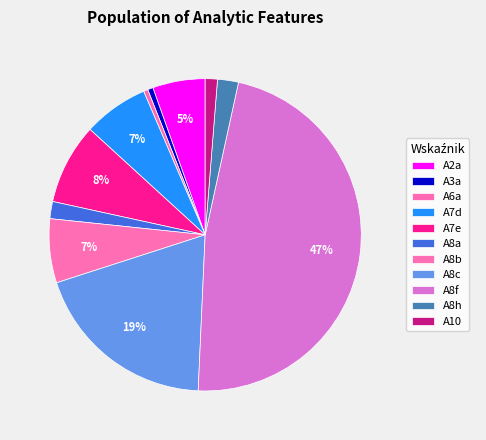

Count the number of slices in the pie.

11